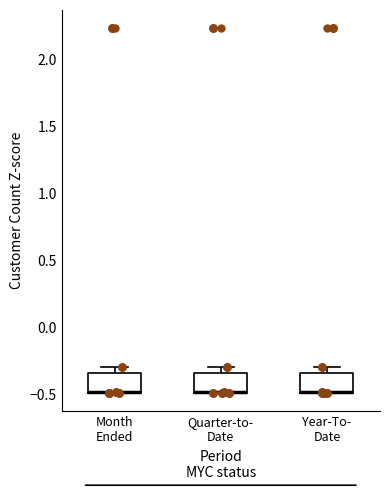

Reading left to right, read every box against the y-axis: the position of its median line, the range the box covers, and the ends of its whiskers. The values are not printed on the chart, so give them approximately, as read against the axis.

Month Ended: median -0.50 (drawn on the box's lower edge), box -0.50 to -0.35, whiskers -0.50 to -0.30
Quarter-to- Date: median -0.50 (drawn on the box's lower edge), box -0.50 to -0.35, whiskers -0.50 to -0.30
Year-To- Date: median -0.50 (drawn on the box's lower edge), box -0.50 to -0.35, whiskers -0.50 to -0.30